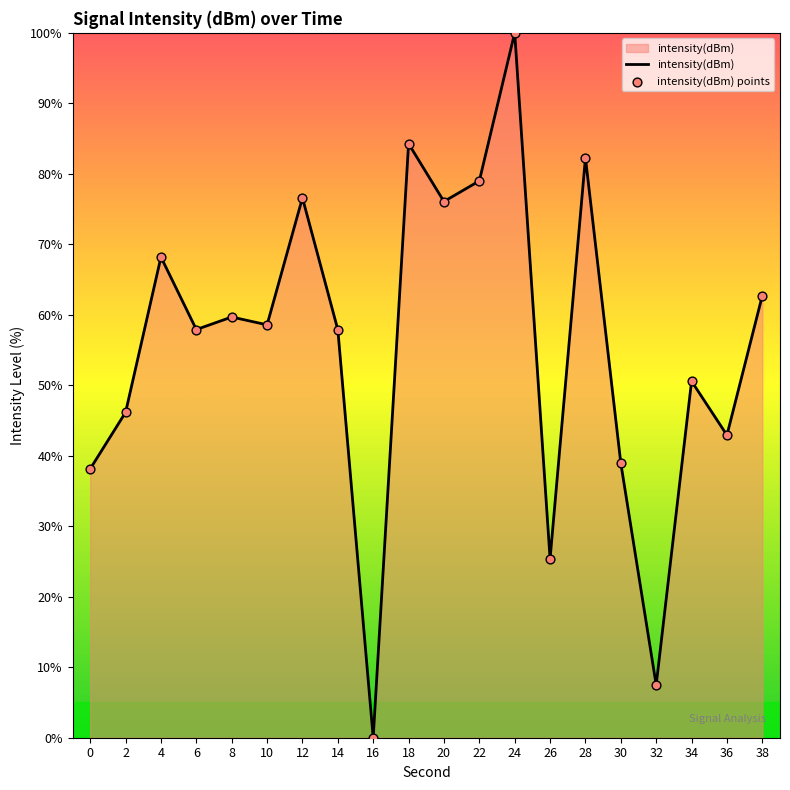

What is the approximate value at 22?

79.0